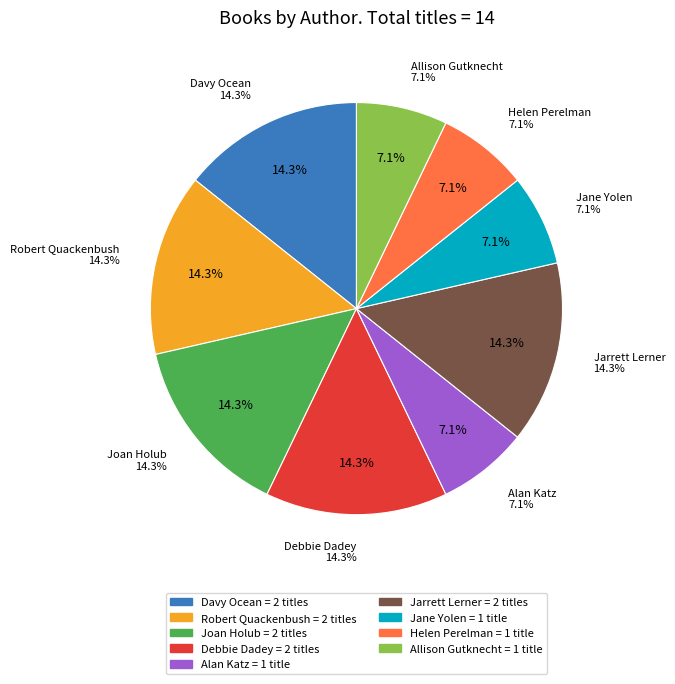

Does Alan Katz (1489850) represent more than half of the total?

No